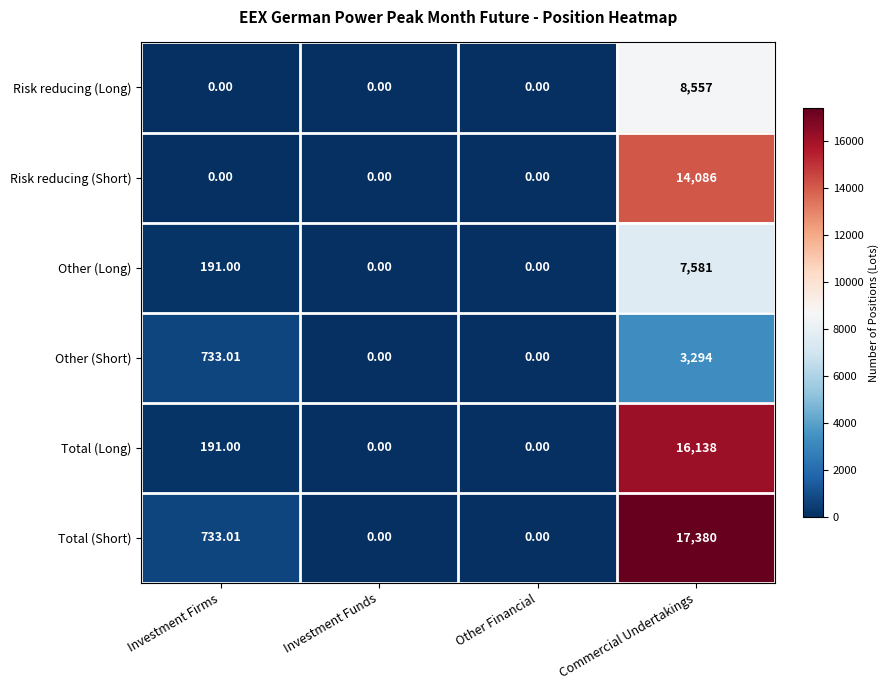

List the series in order of their peak value, highest first.

Total (Short), Total (Long), Risk reducing (Short), Risk reducing (Long), Other (Long), Other (Short)